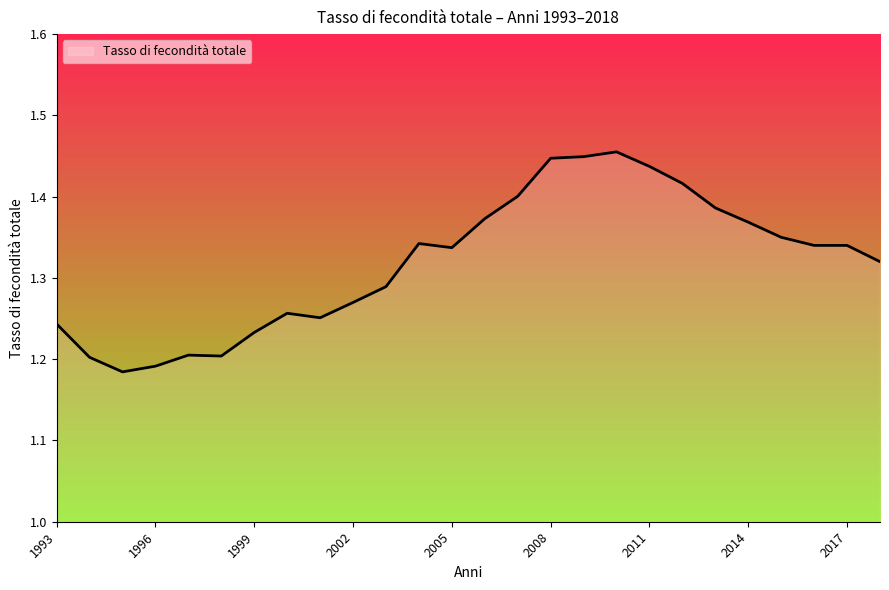

What is the difference between the maximum and second lowest values?

0.3